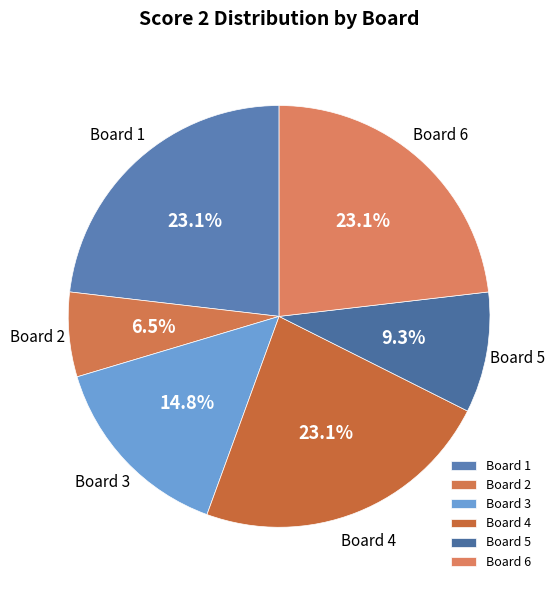

Between Board 5 and Board 6, which is larger?

Board 6